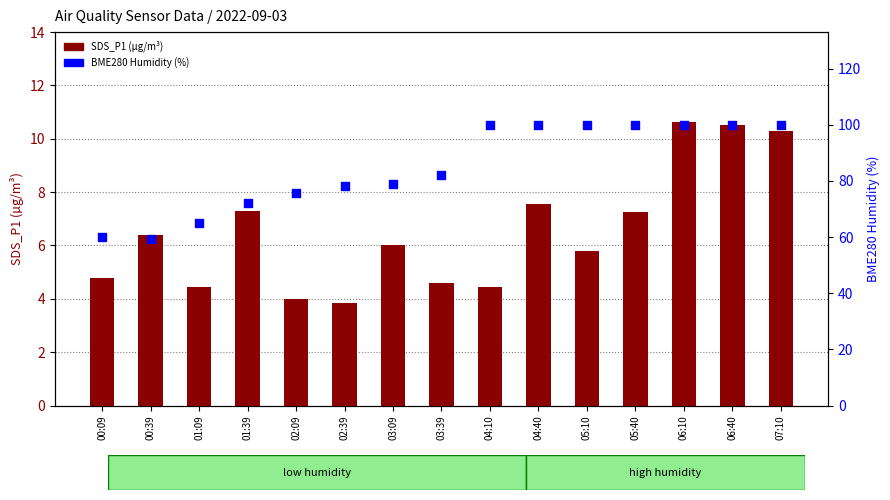

At how many categories does at least one series exceed 78?

10